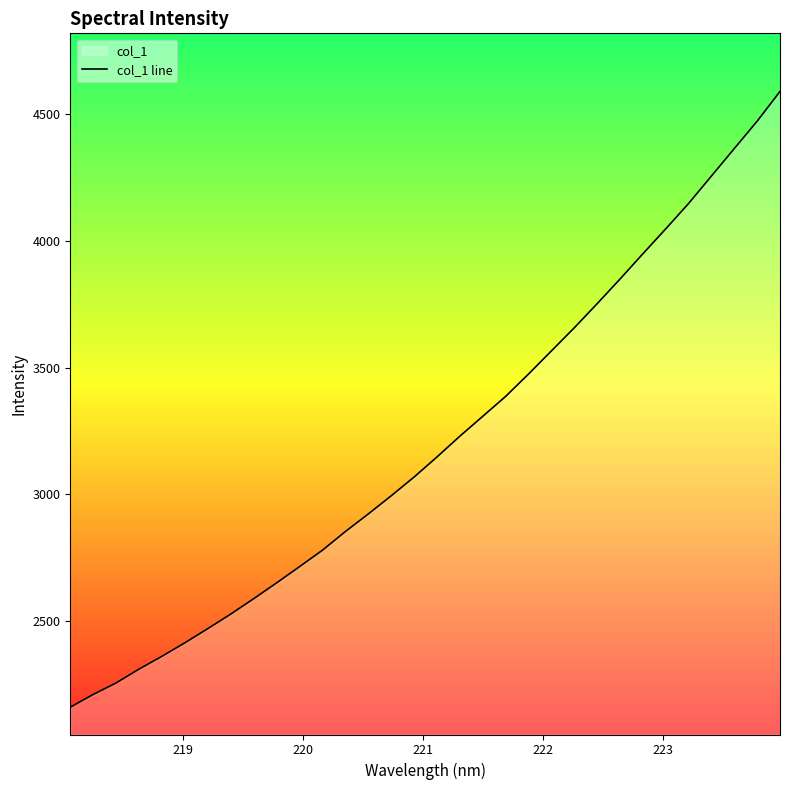

What is the greatest value displayed?

4591.0